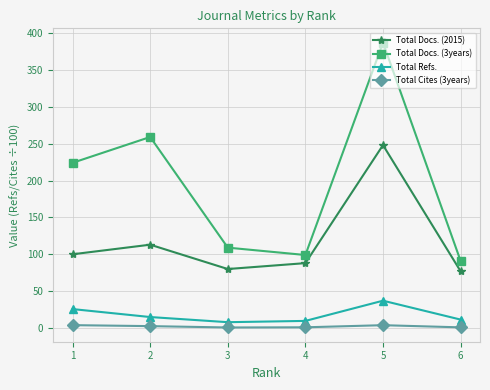

What are all the series names shown in the legend?

Total Docs. (2015), Total Docs. (3years), Total Refs., Total Cites (3years)